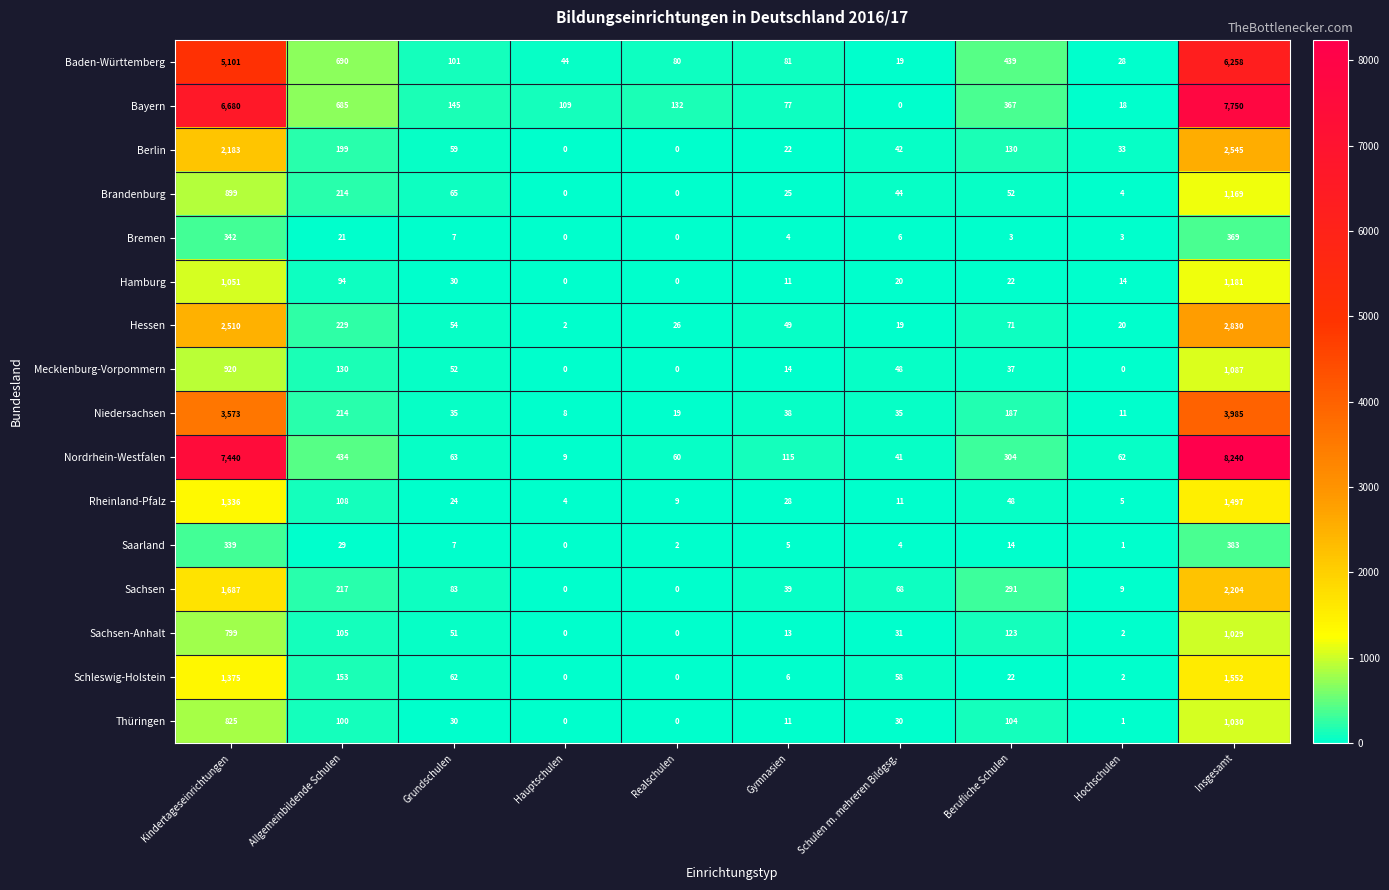

How many categories are shown in the chart?

10